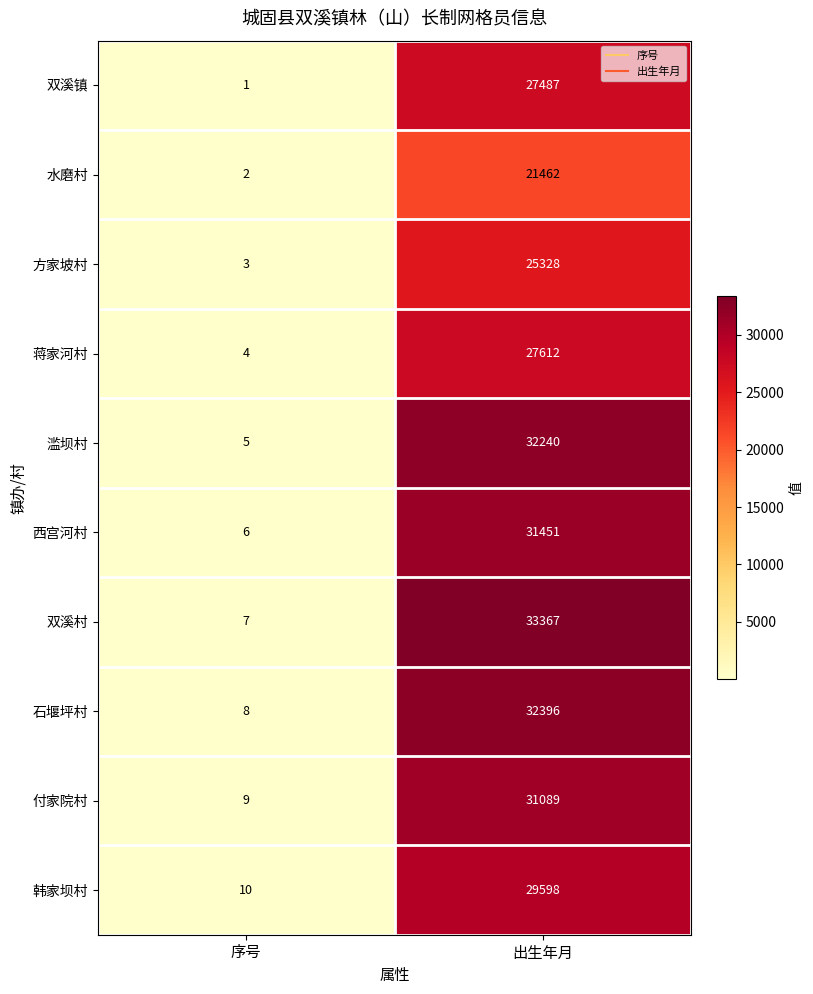

What is the average value of the 韩家坝村 series?

14804